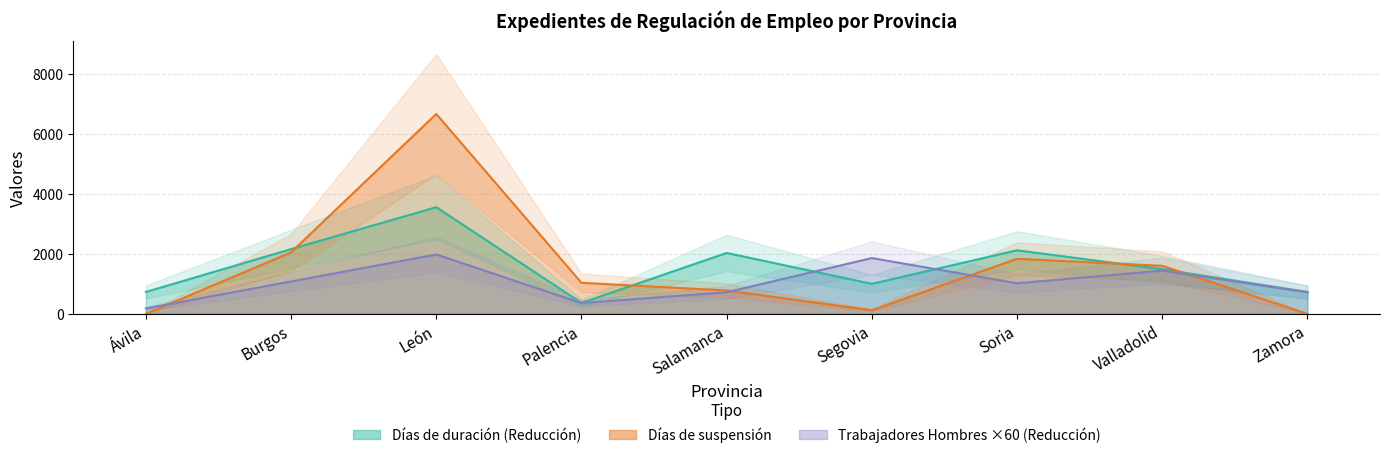

What is the value of the Días de duración (Reducción) point at the 1st from the left?

730